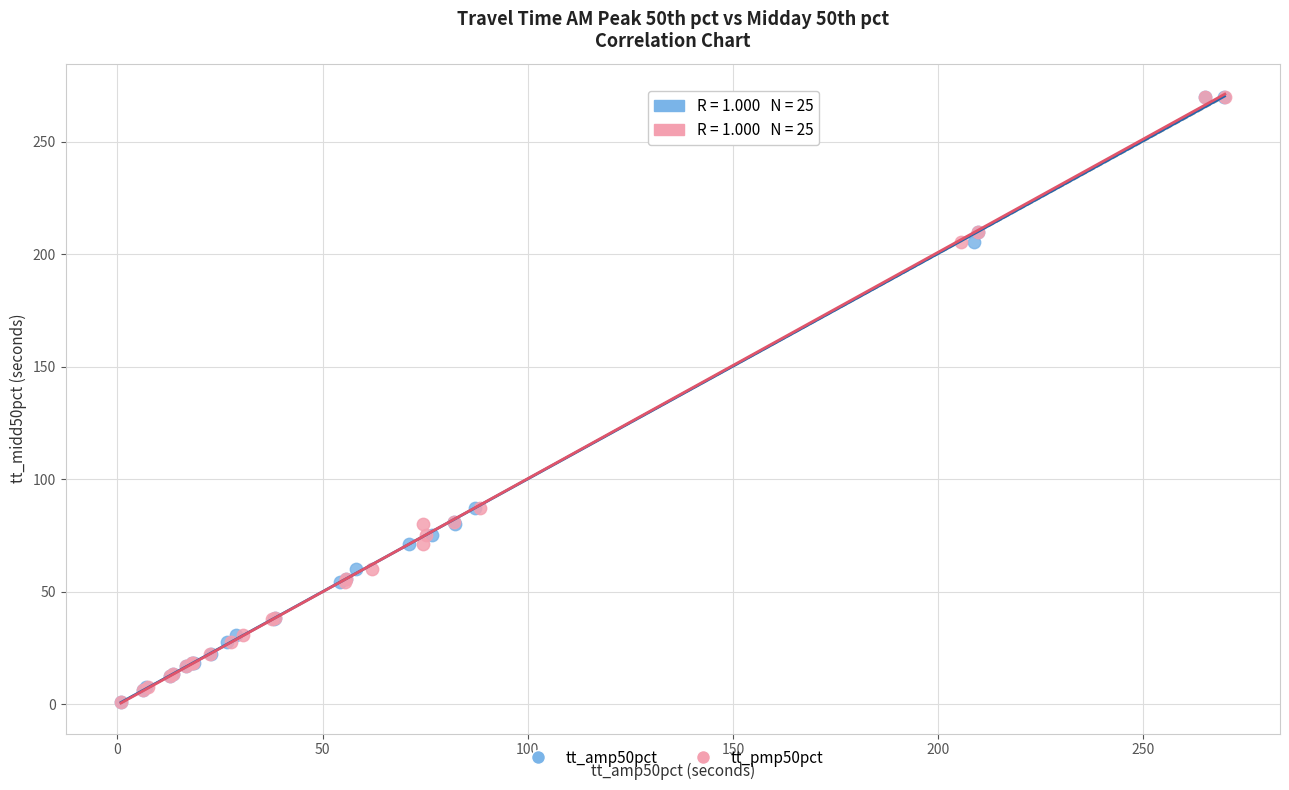

What are all the series names shown in the legend?

tt_amp50pct, tt_pmp50pct